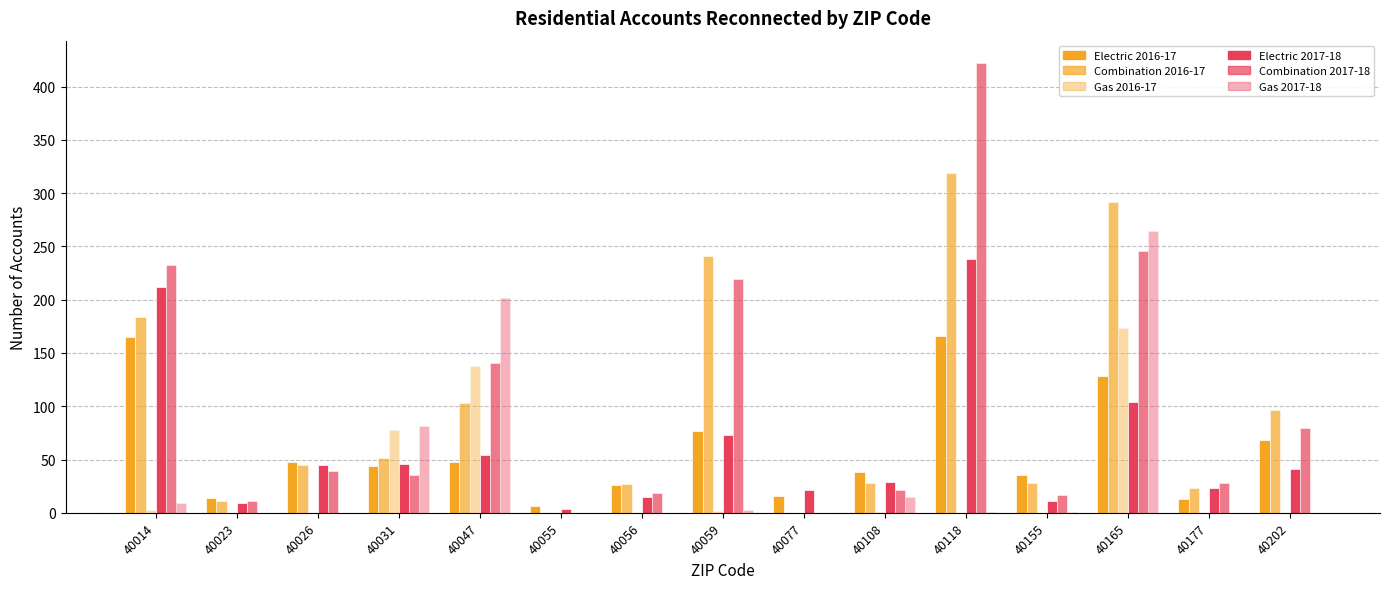

Rank the series by their maximum value, from highest to lowest.

Combination 2017-18, Combination 2016-17, Gas 2017-18, Electric 2017-18, Gas 2016-17, Electric 2016-17